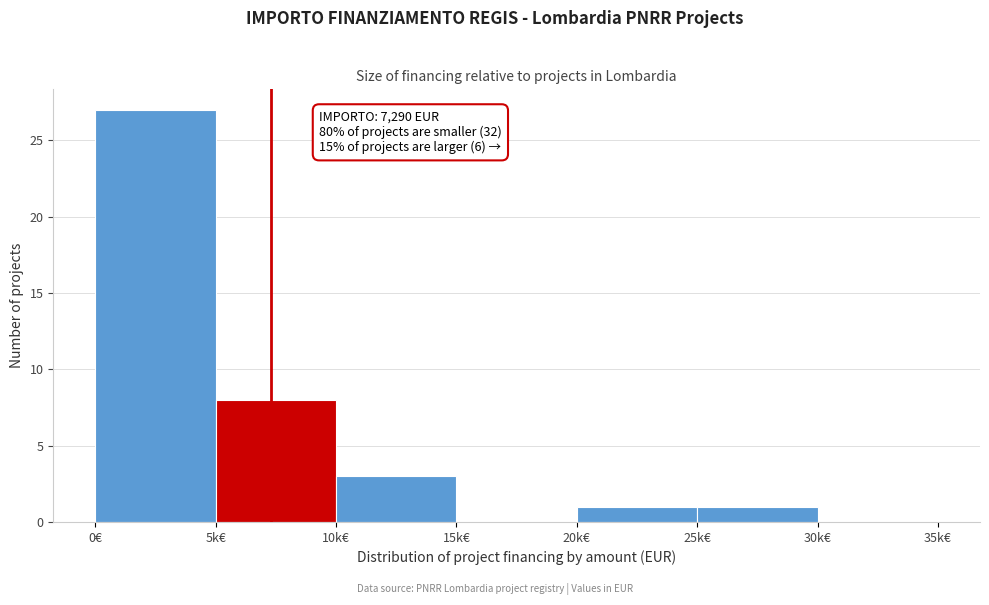

Reading left to right, what are all the values shown in this chart?

0€=27	5k€=8	10k€=3	15k€=0	20k€=1	25k€=1	30k€=0